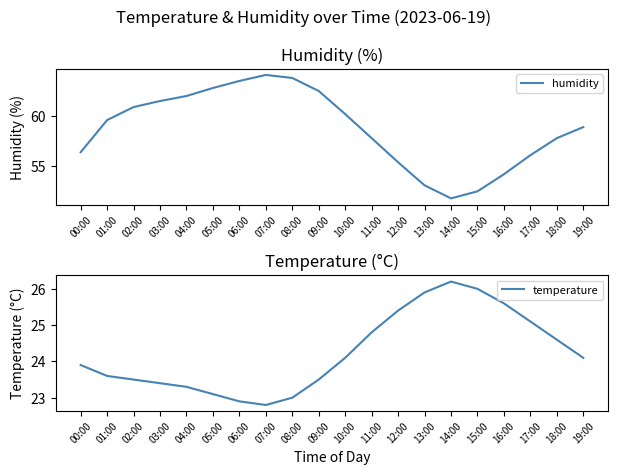

At which category does the chart reach its peak across all series?

07:00